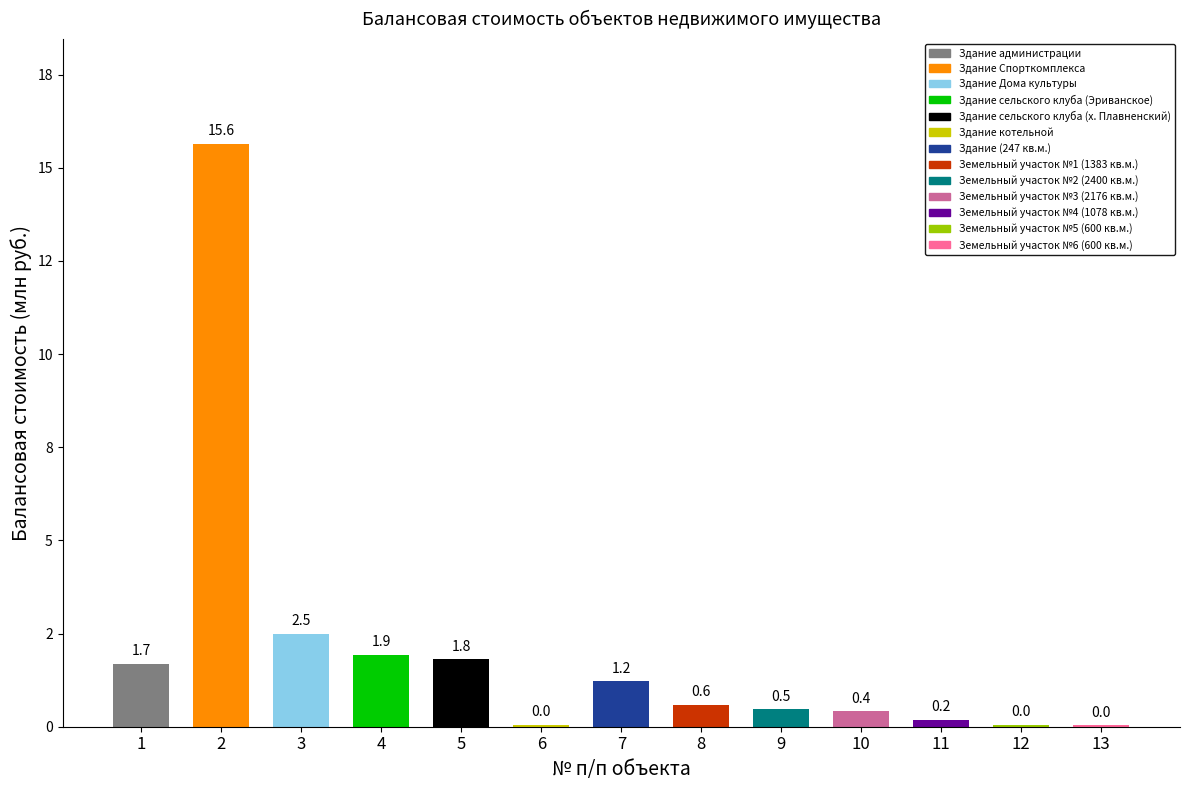

What is the average value?

2039045.0